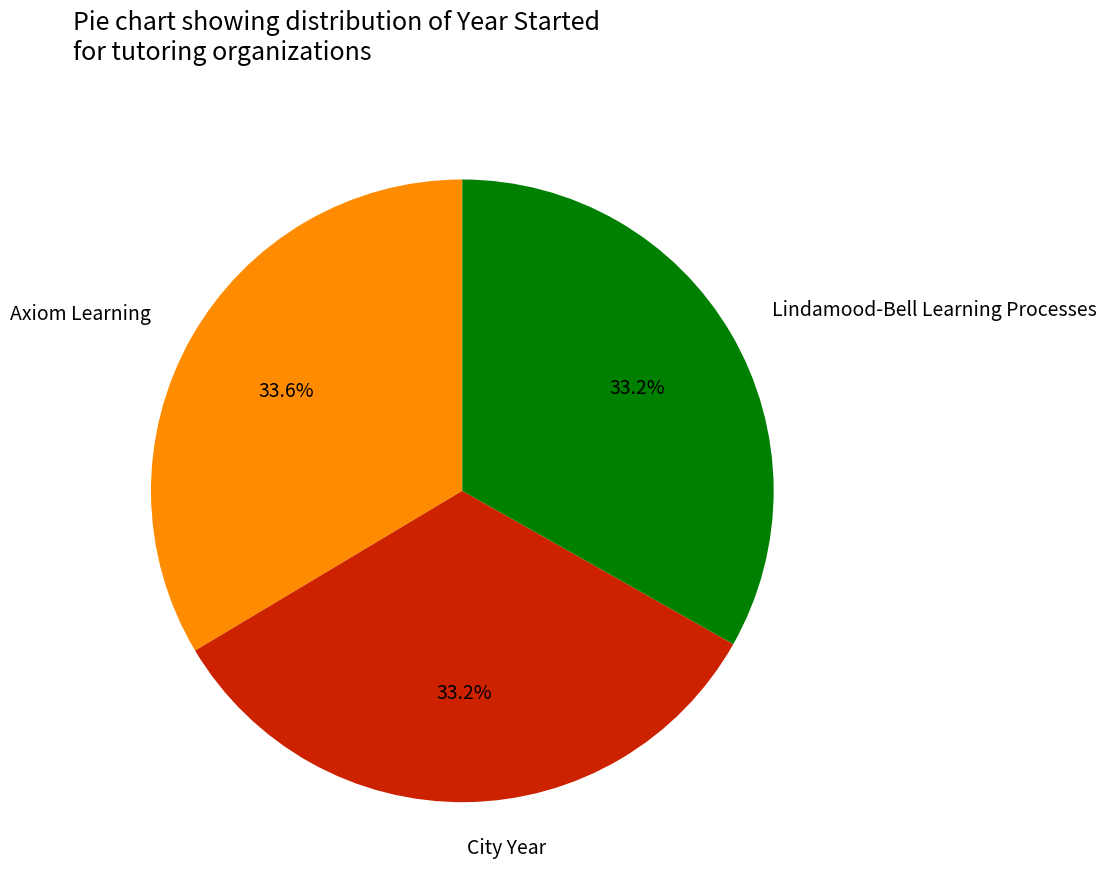

To the nearest percent, what is the combined percentage of Lindamood-Bell Learning Processes and Axiom Learning?

67%